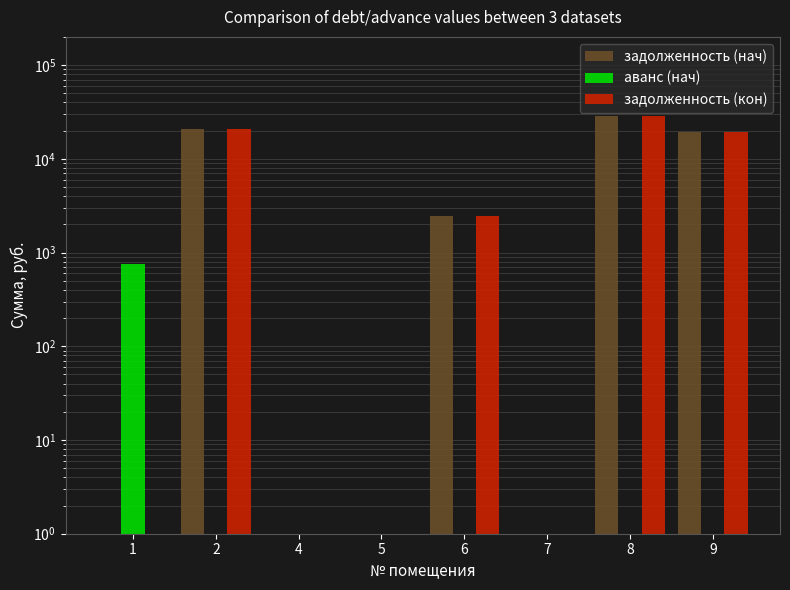

At which category is the sum across all series the highest?

8